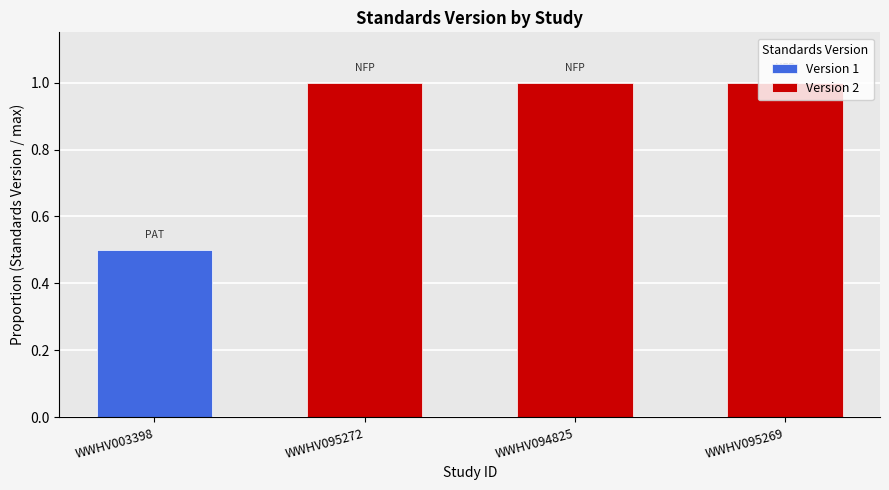

Between WWHV094825 and WWHV095269, which series saw the biggest shift?

Version 1